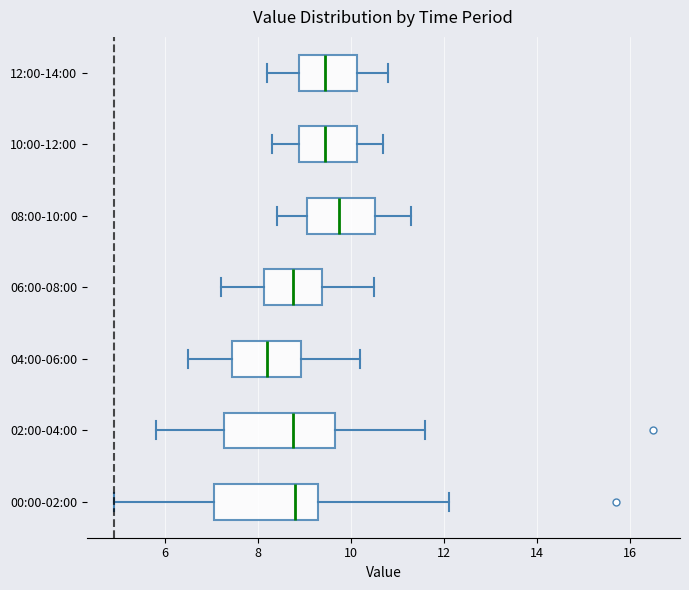

Which box's median line is the furthest to the right?

08:00-10:00